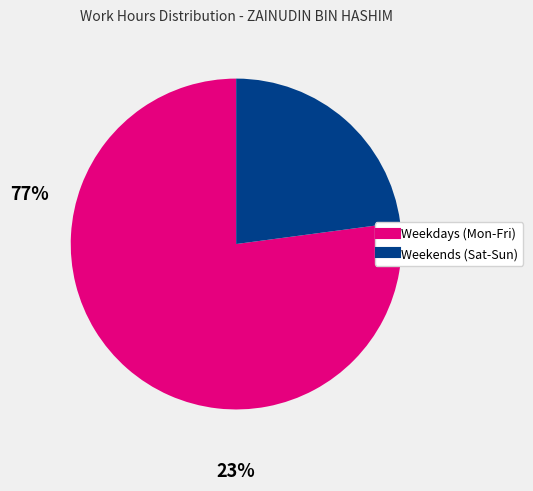

Does any single category account for the majority?

Yes